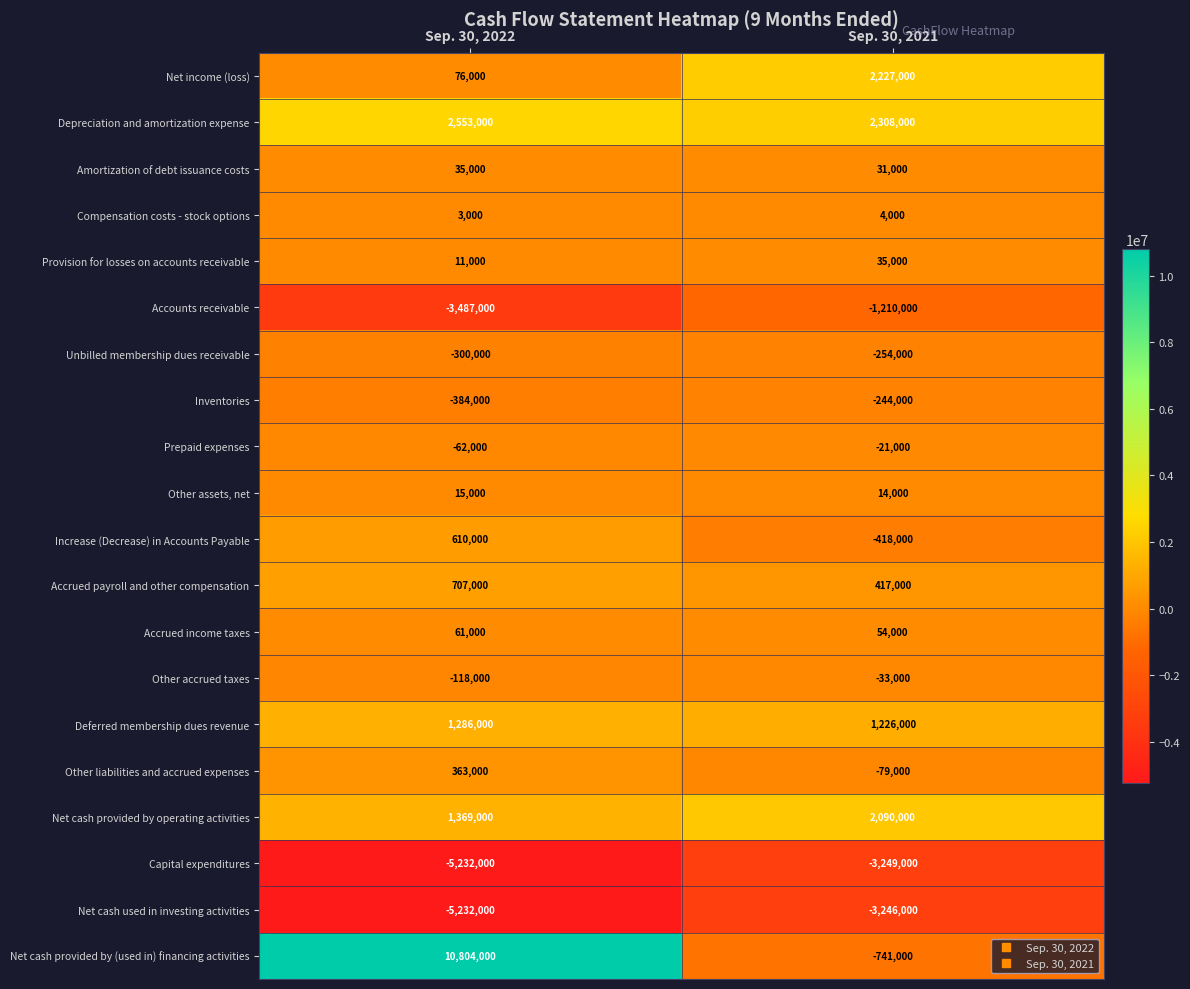

How many data points in Net cash provided by (used in) financing activities are less than 10804000?

1